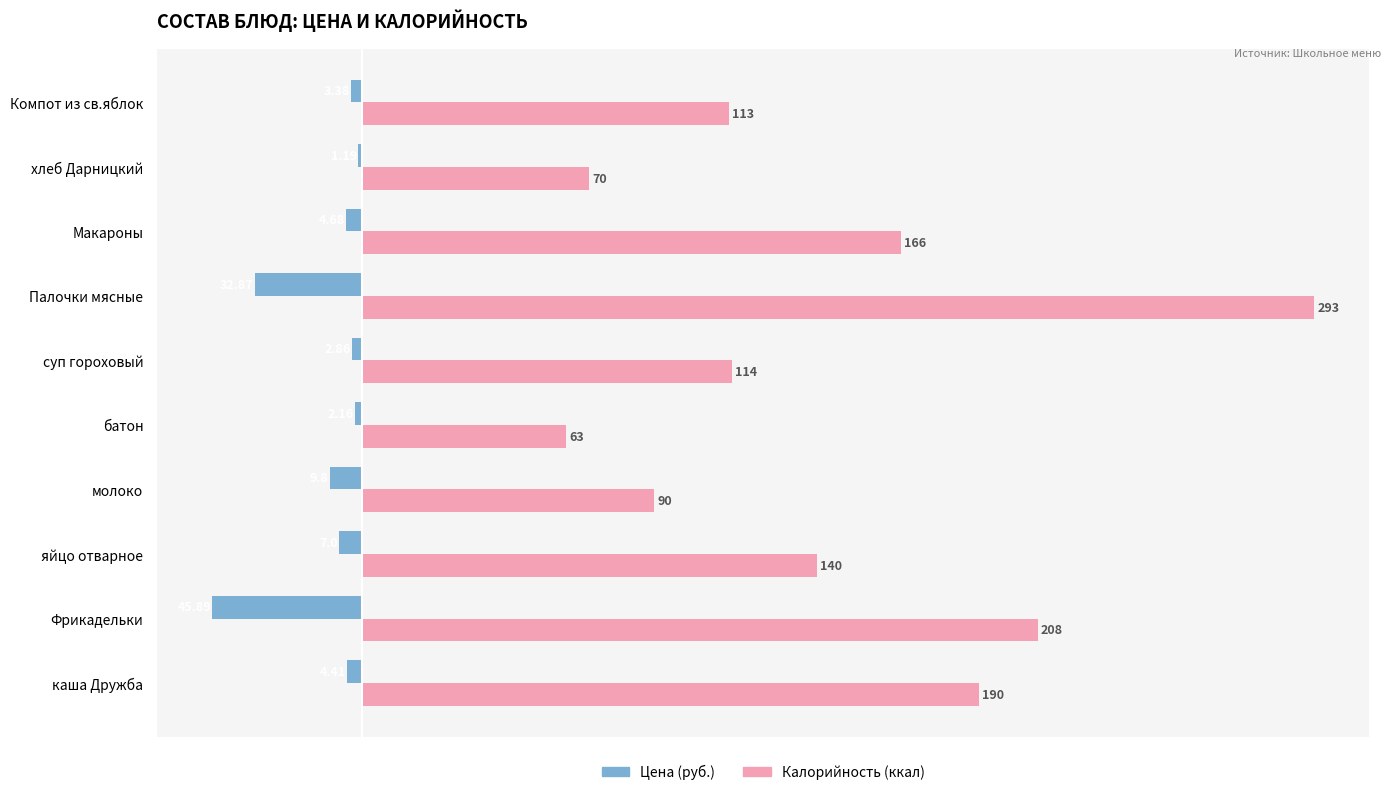

At which label does Калорийность (ккал) reach its peak?

Палочки мясные